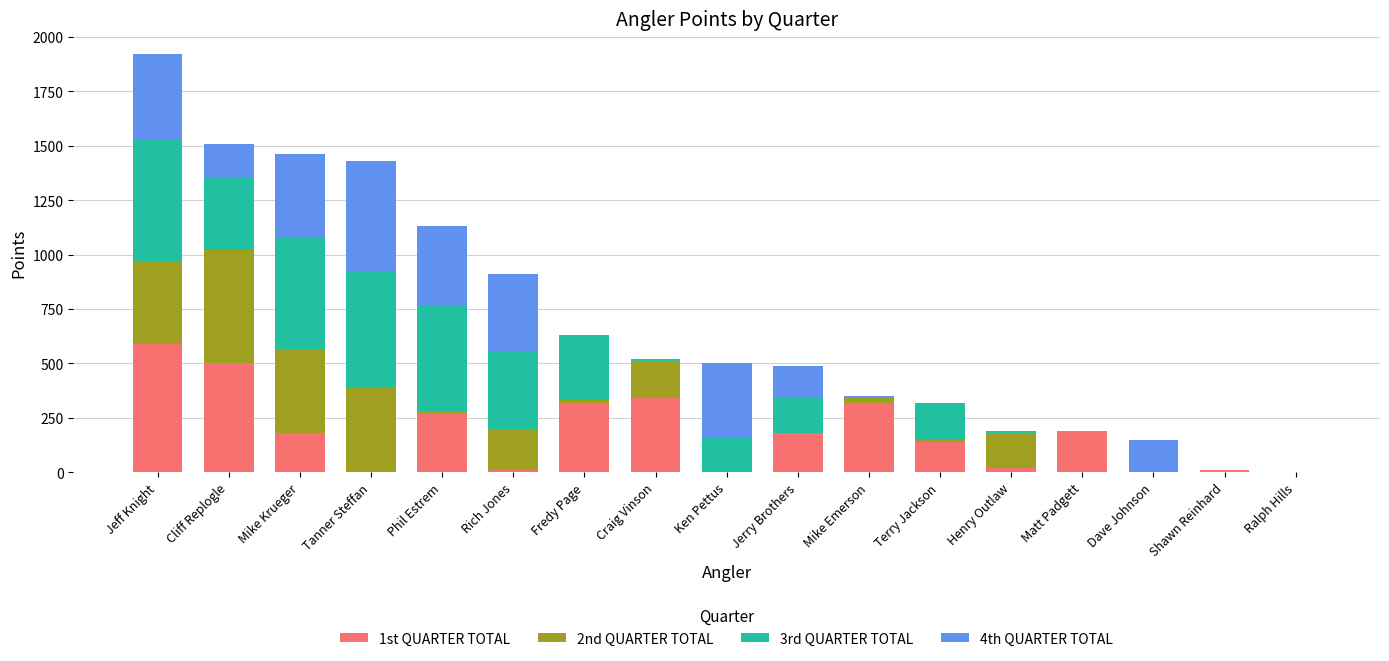

The 1st QUARTER TOTAL series shows 190 at Matt Padgett. True or false?

True